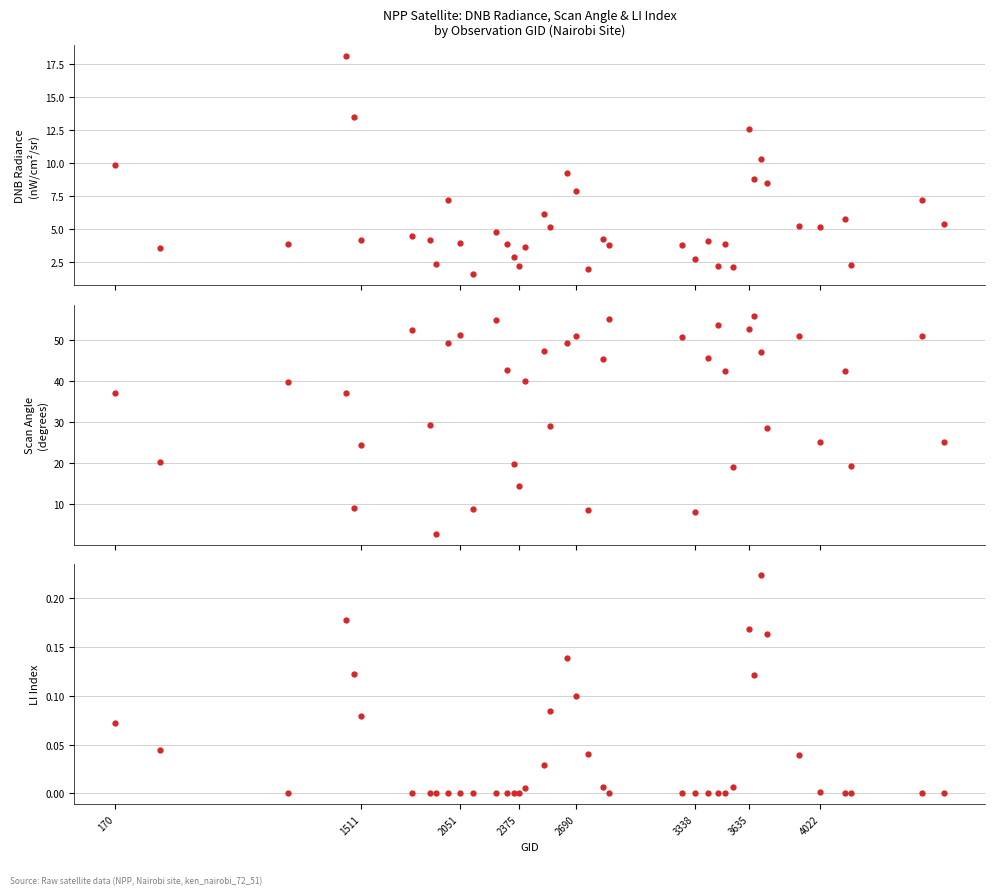

How many distinct data groups are displayed?

3